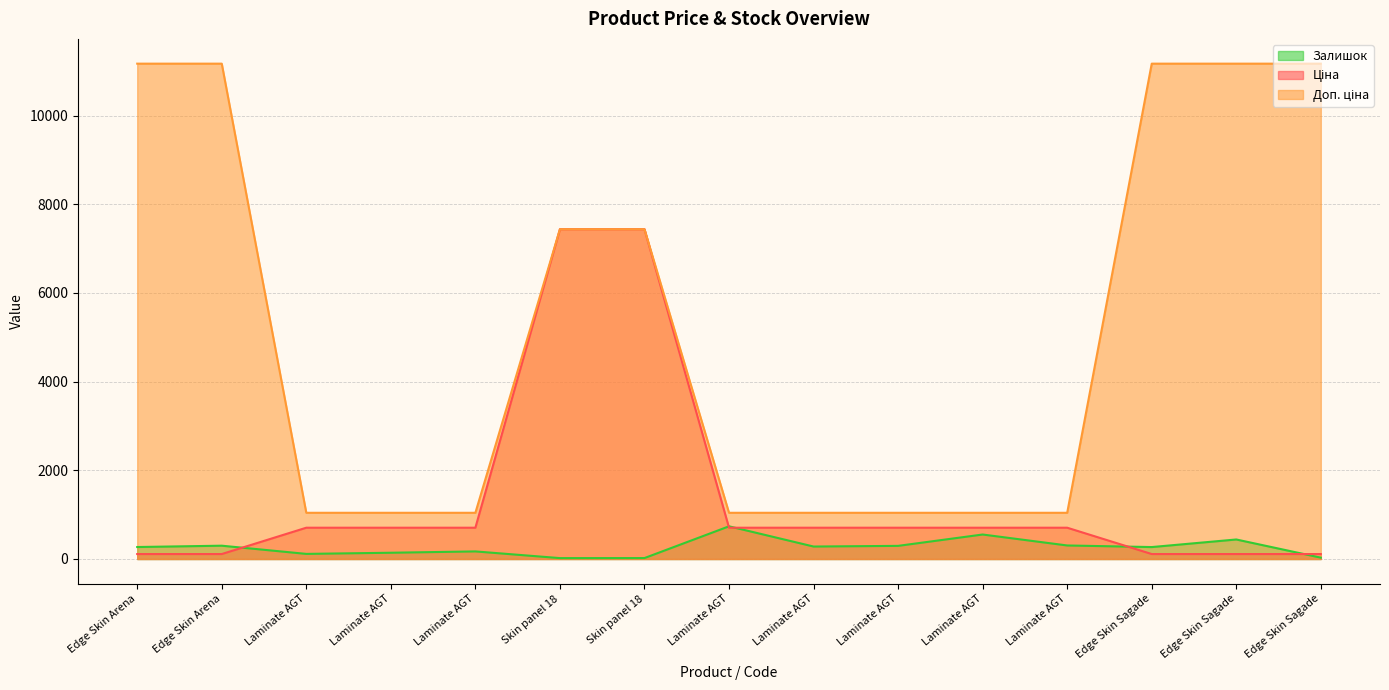

True or false: Доп. ціна and Ціна intersect in this chart.

False